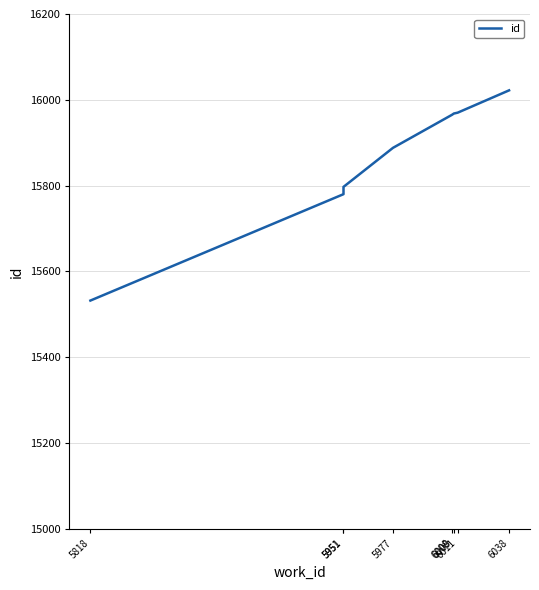

True or false: the data shows 15797 at 5951.

True